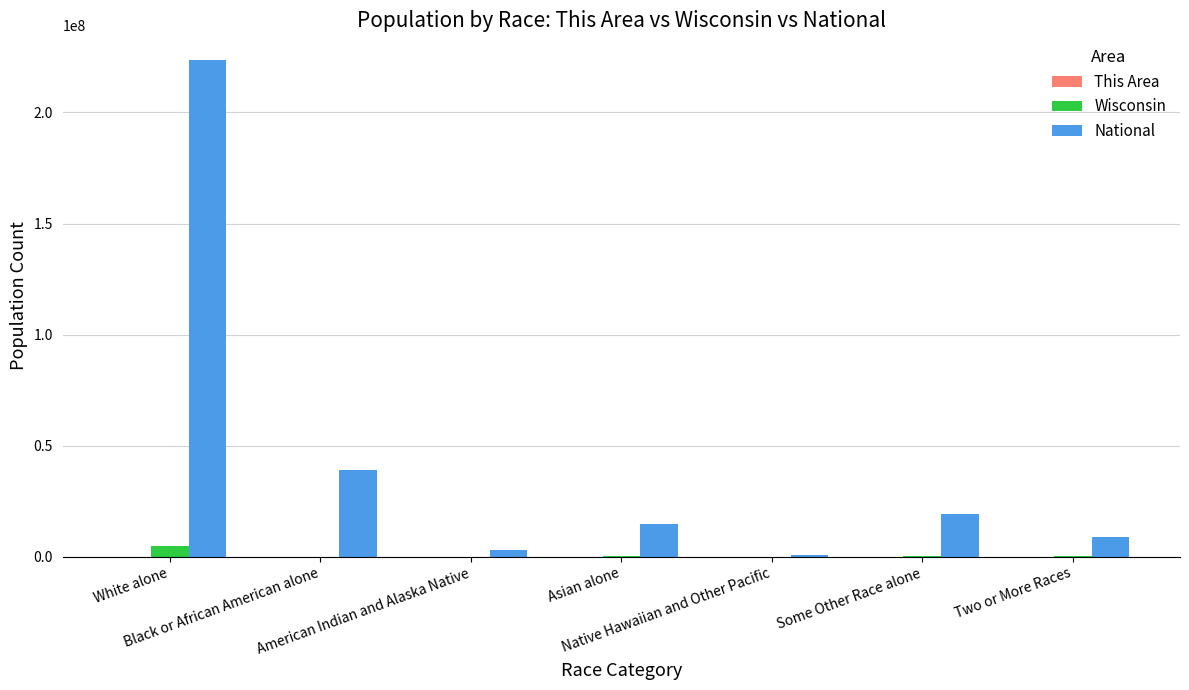

Which series has the largest total across all categories?

National